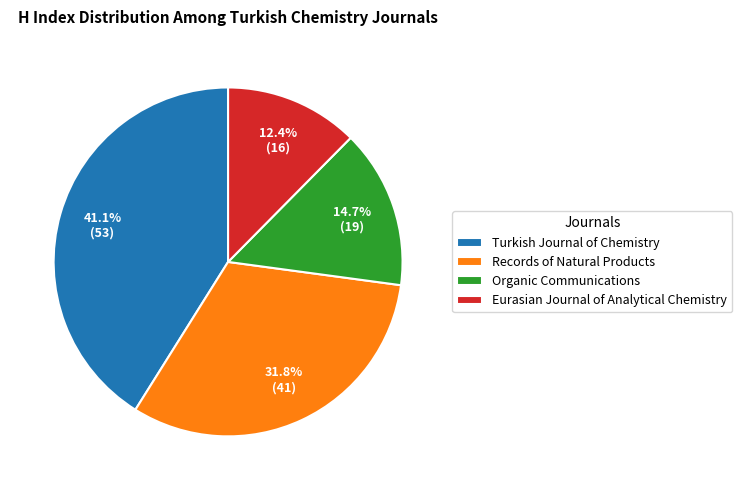

Between Eurasian Journal of Analytical Chemistry and Records of Natural Products, which is larger?

Records of Natural Products